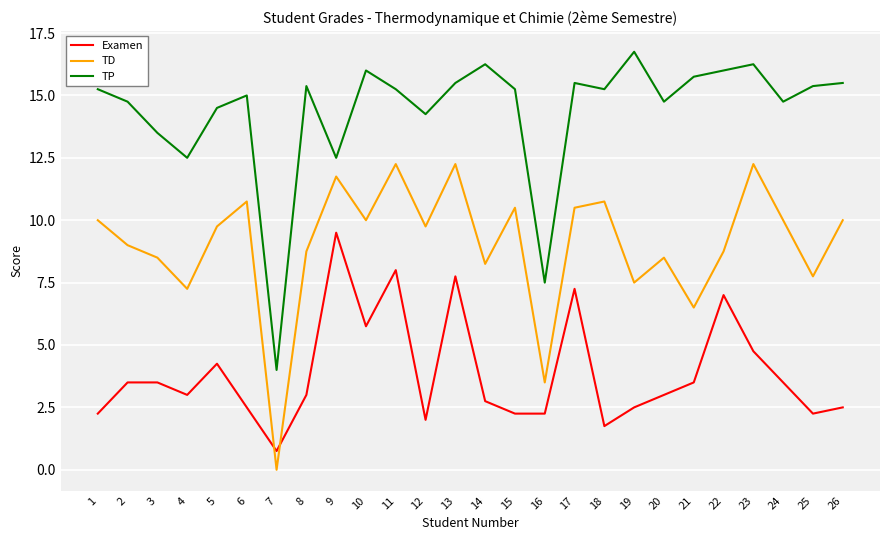

At which label does TD first exceed 9?

1